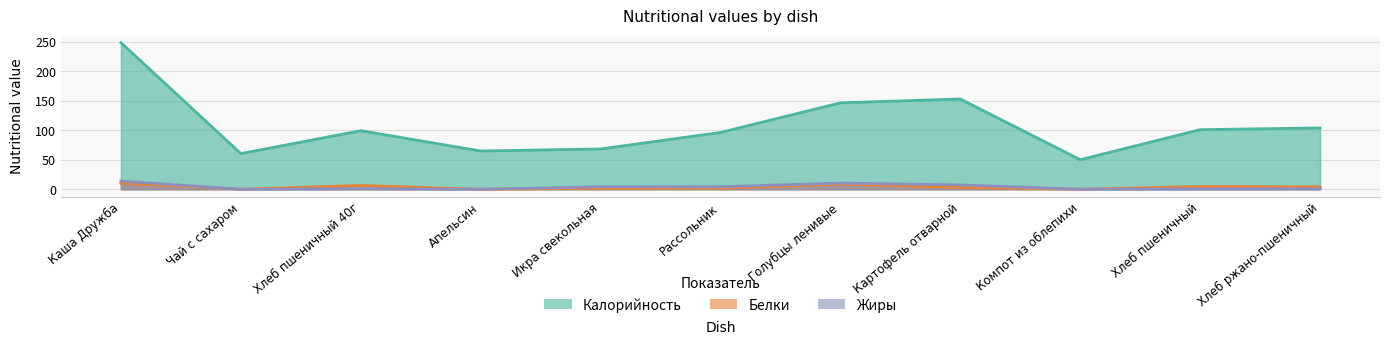

What are all the series names shown in the legend?

Калорийность, Белки, Жиры